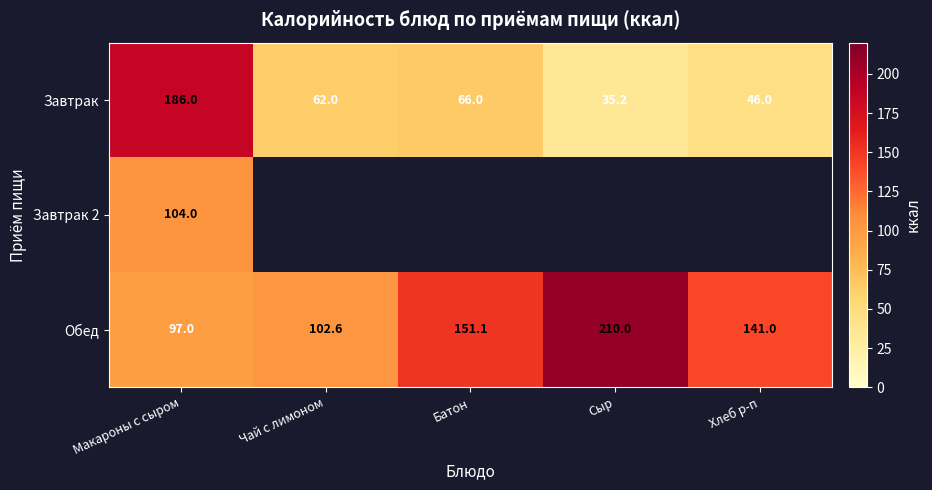

How many data points in Завтрак are less than 62?

2